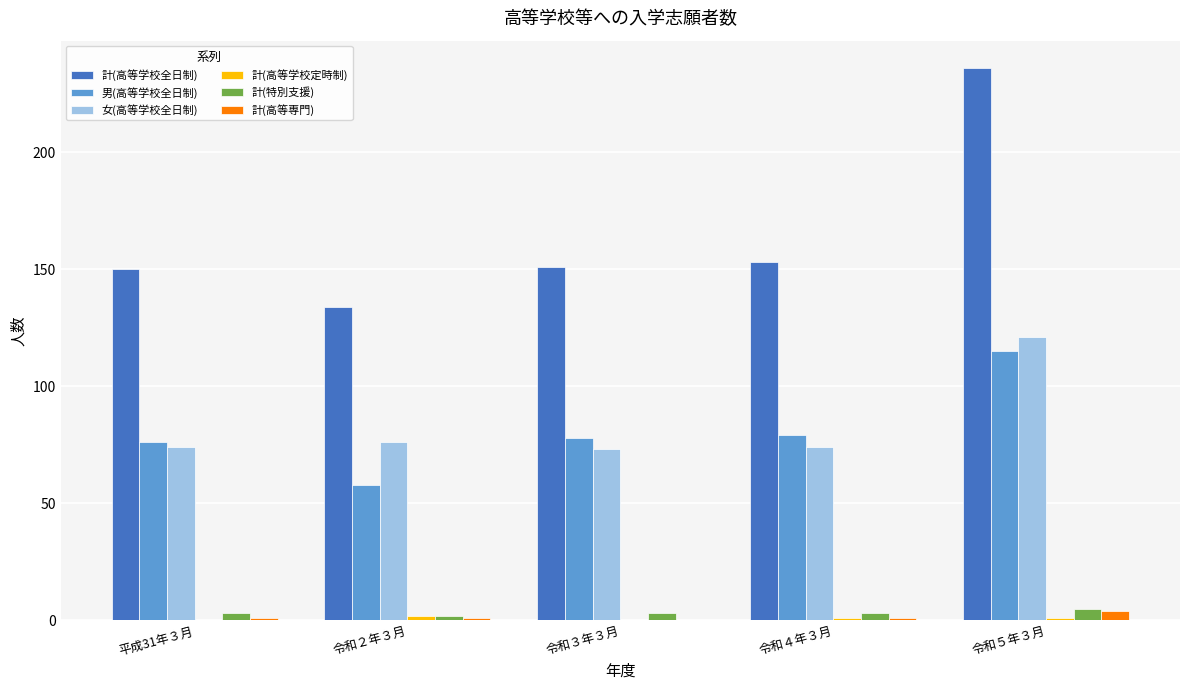

The value of 男(高等学校全日制) at 令和３年３月 is 135. True or false?

False